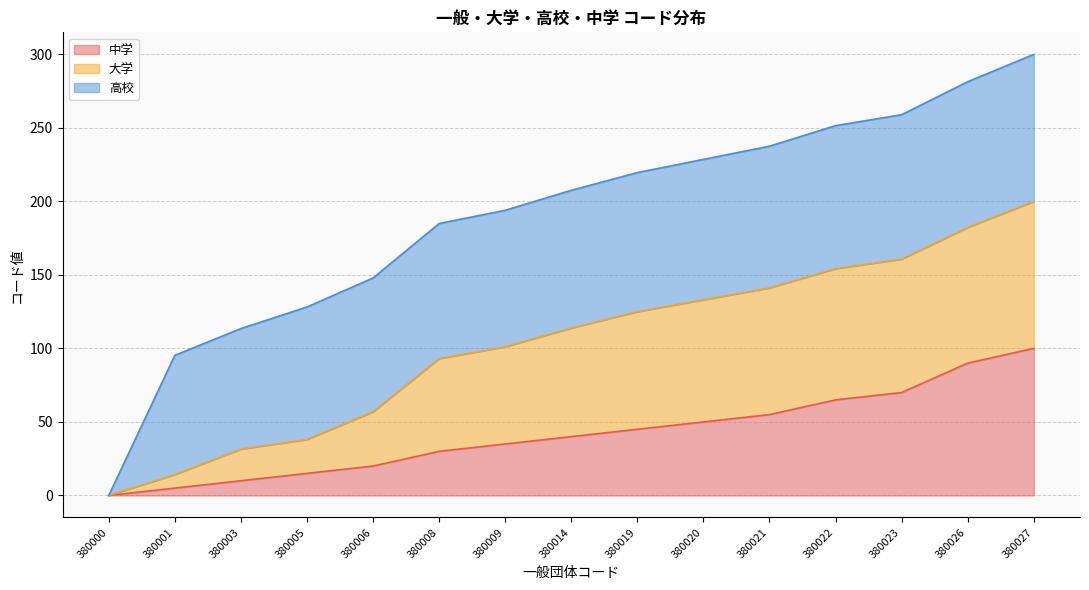

Read the 中学 value at 380003.

10.0